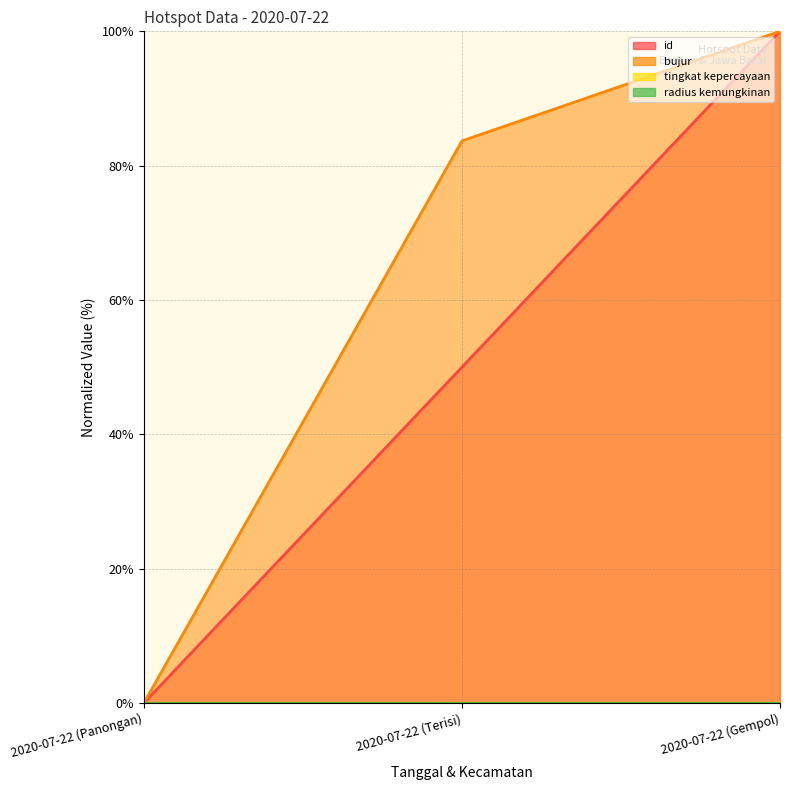

Count the id values in the range 0 to 100.

3